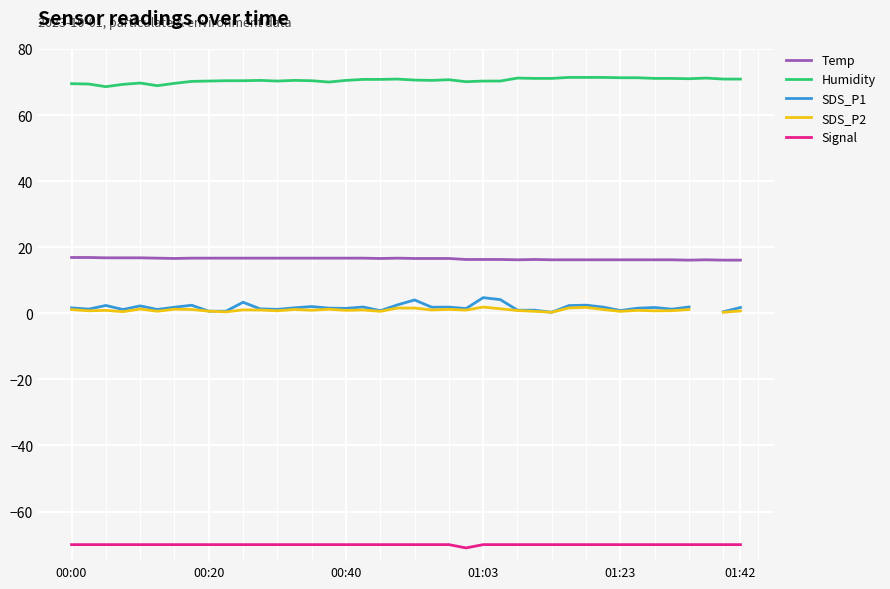

Is the value of SDS_P1 at 34 greater than the value of Humidity at 17?

No